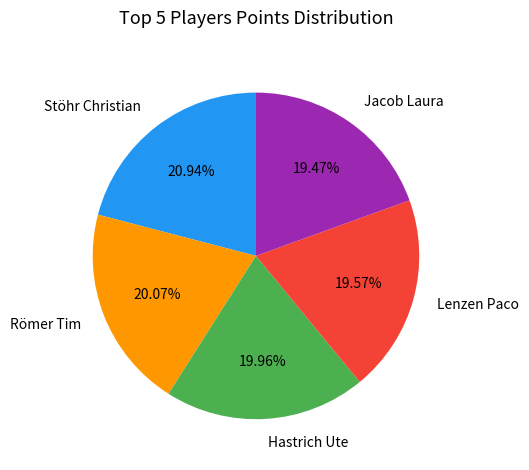

Is it true that Römer Tim is 27% of the pie?

False